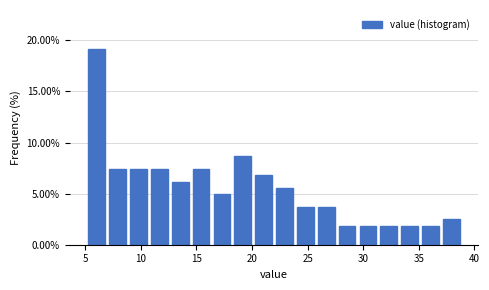

Read against the x-axis, roughly where is the centre of the tallest bar?

6.0